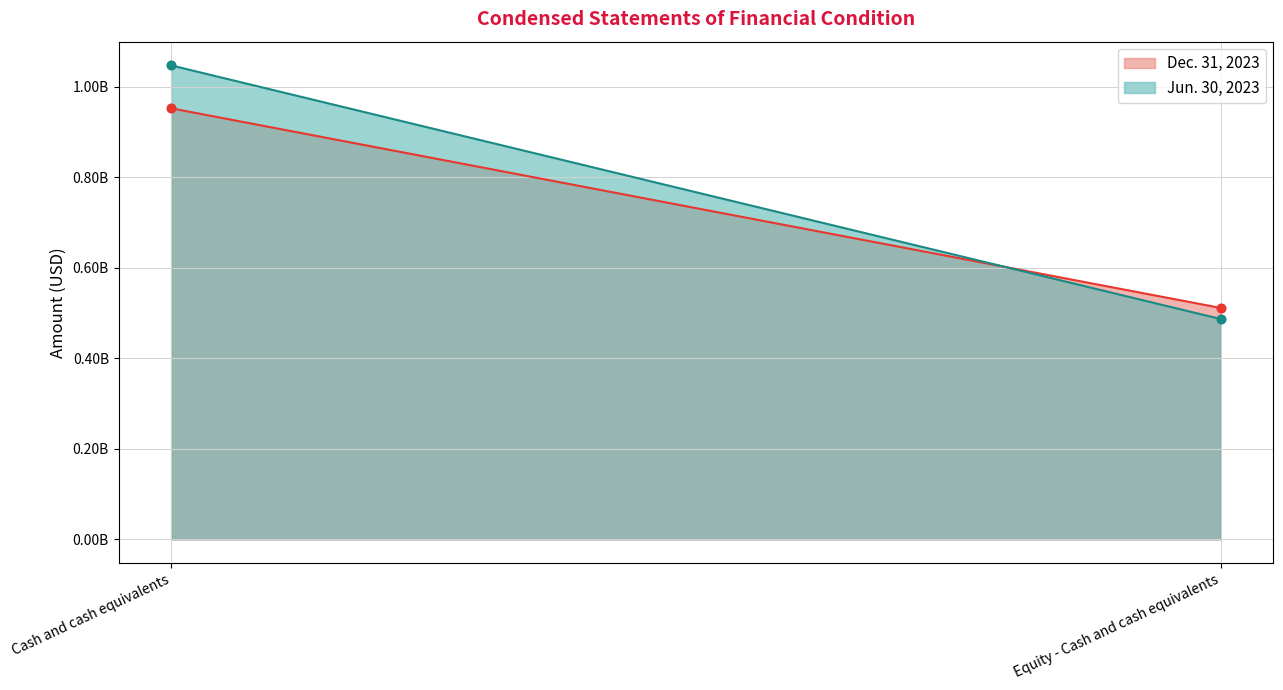

Which series changed the most between Cash and cash equivalents and Equity - Cash and cash equivalents?

Jun. 30, 2023